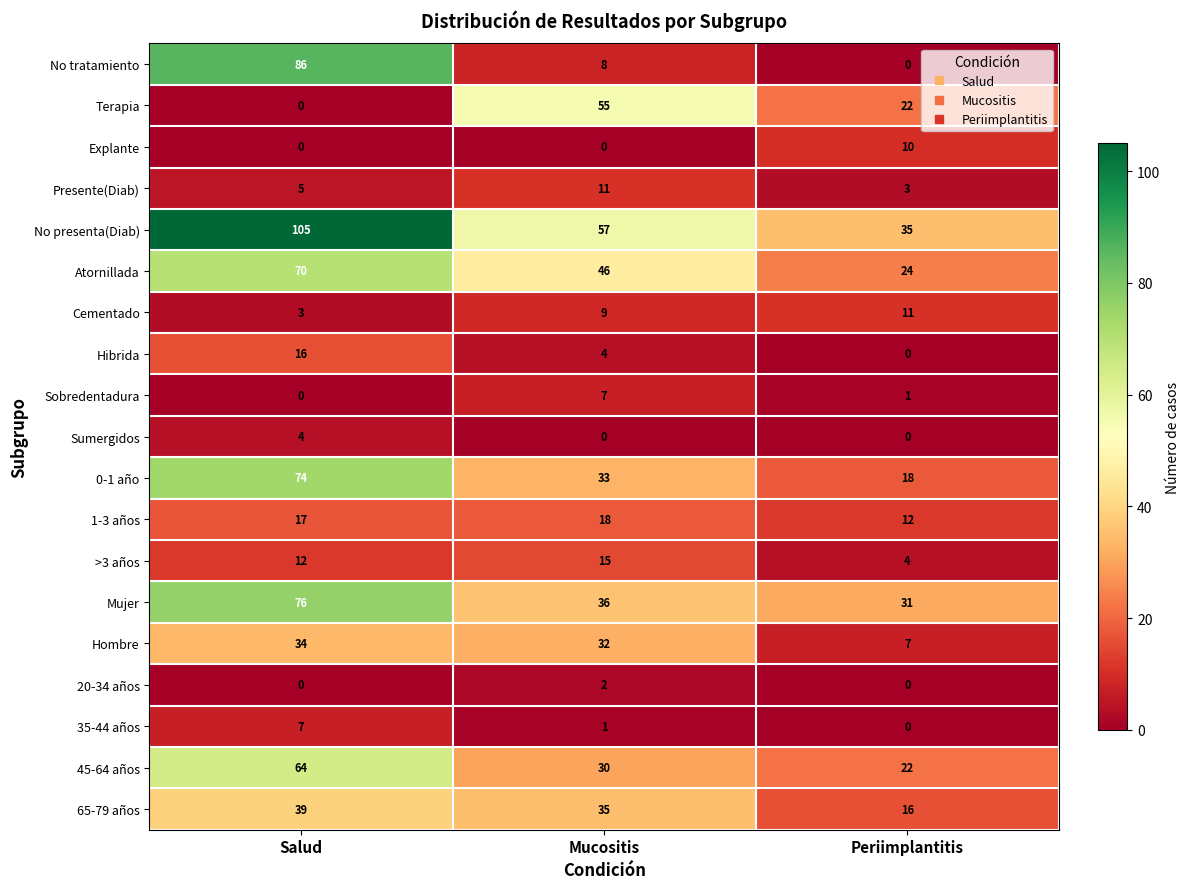

Where does the 45-64 años series first go above 30?

Salud